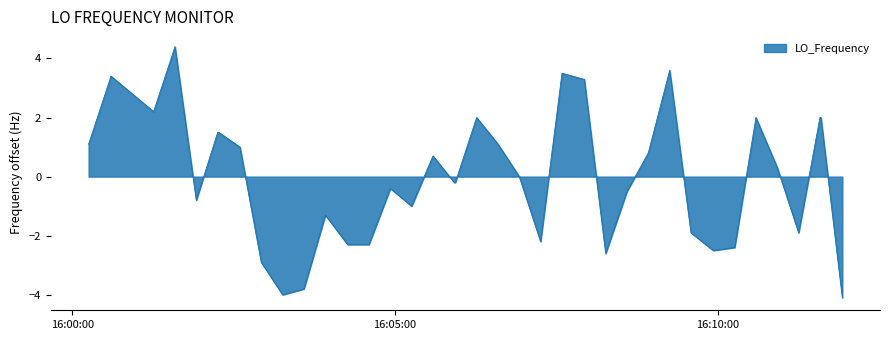

What is the difference between the maximum and minimum values?

8.5